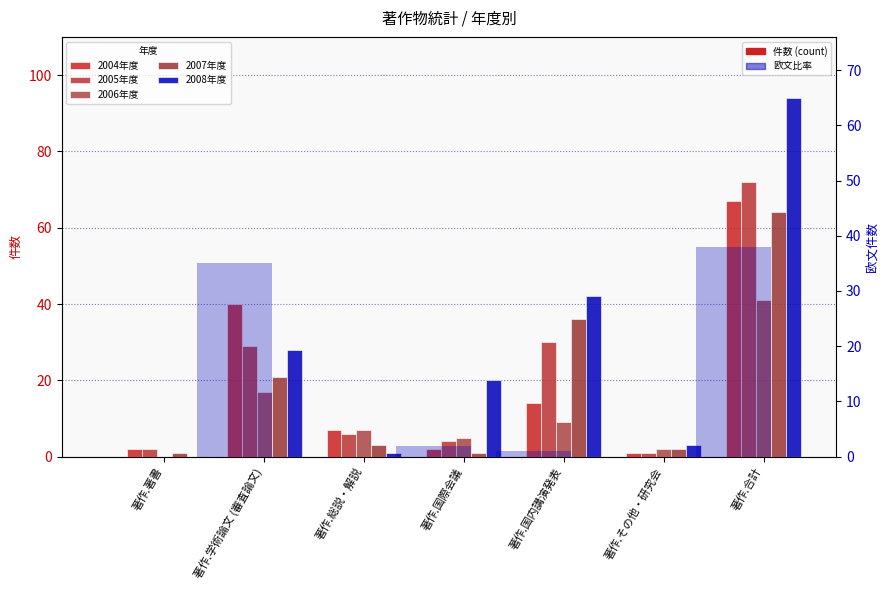

At which label does 欧文(2004年度) reach its peak?

著作.合計